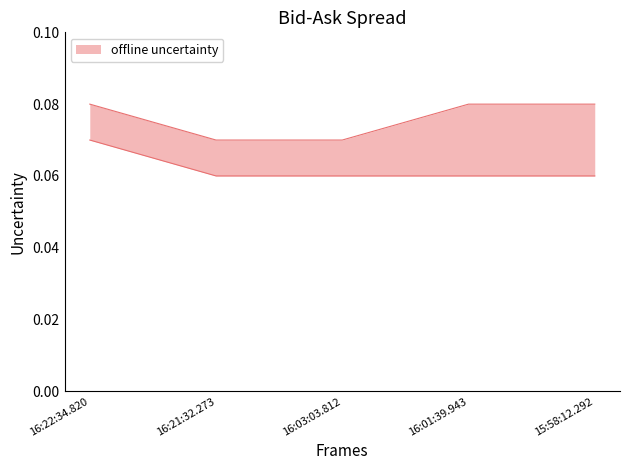

Is the value of Ask at 16:22:34.820 greater than the value of Bid at 15:58:12.292?

Yes